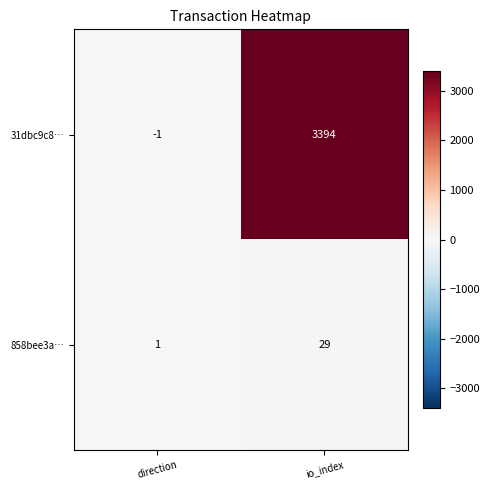

What is the difference between the 858bee3a… values at io_index and direction?

28